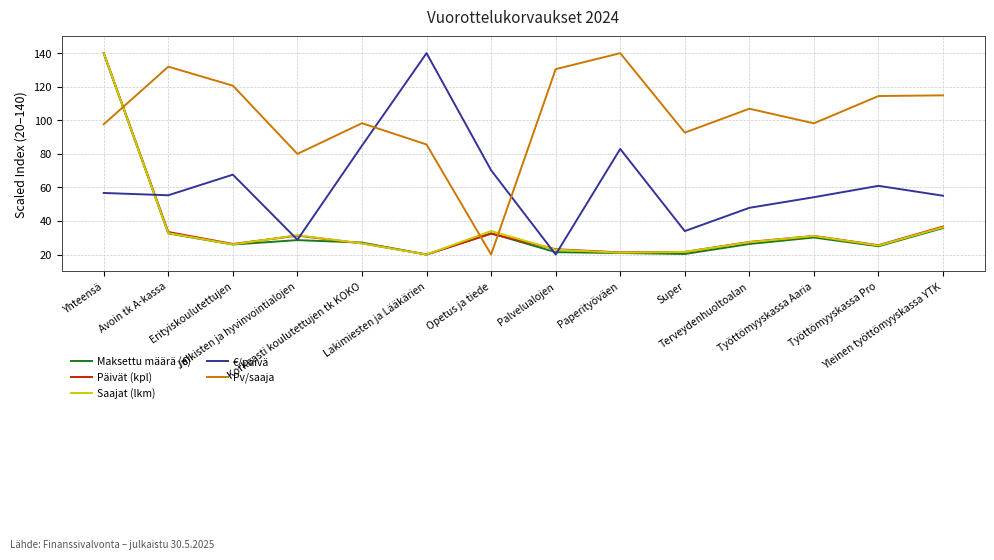

How many lines are shown in the chart?

5